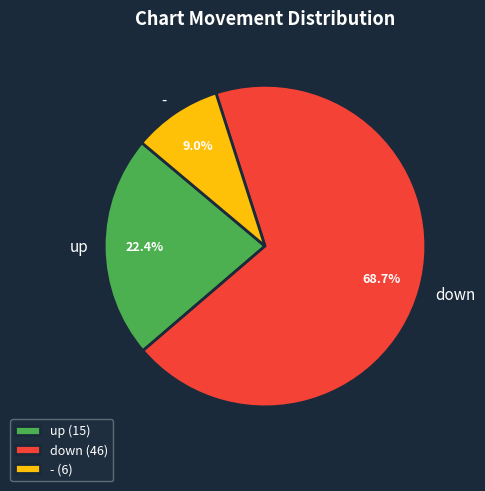

To the nearest percent, what percentage of the pie is up?

22%